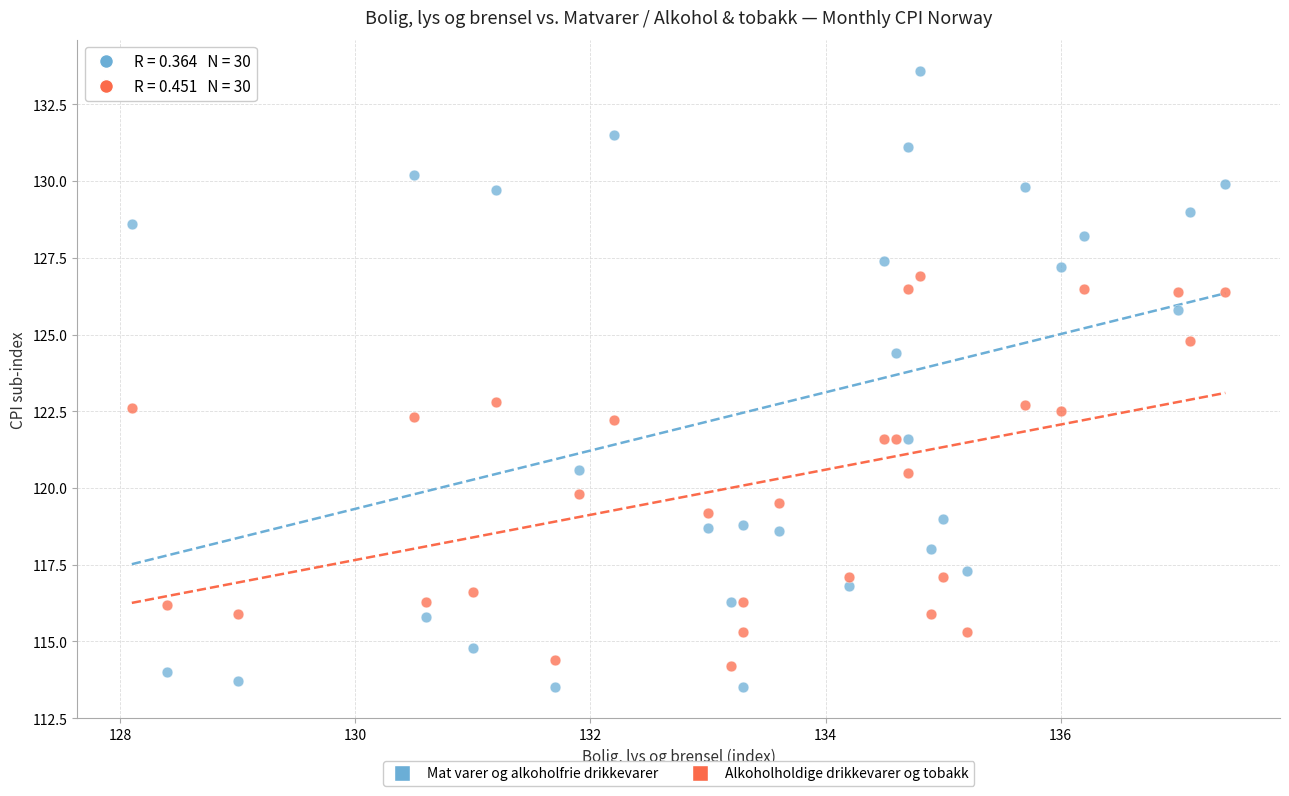

Which series has the largest Y range (max minus min)?

Mat varer og alkoholfrie drikkevarer